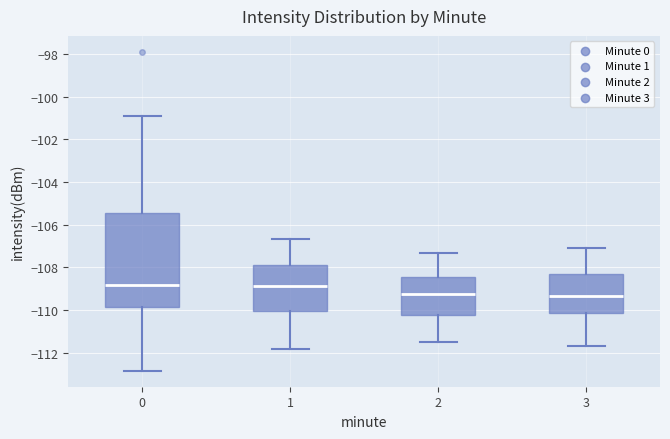

Which box is the tallest, from its lower edge to its upper edge?

0